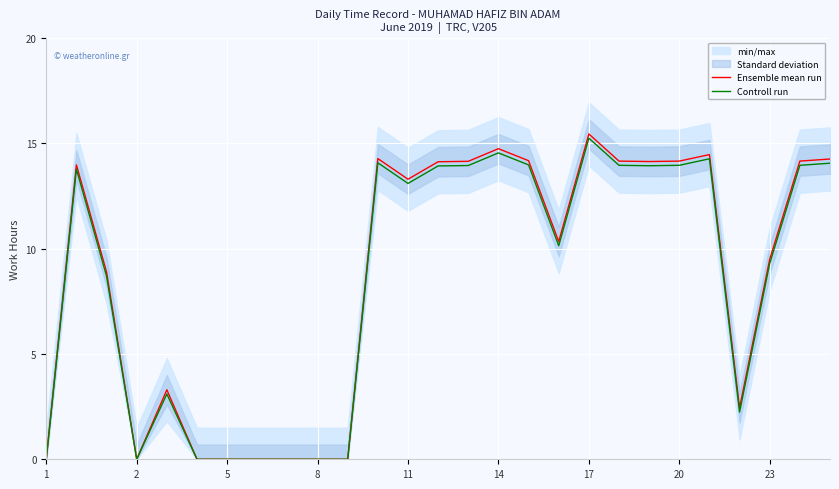

How many lines are shown in the chart?

2